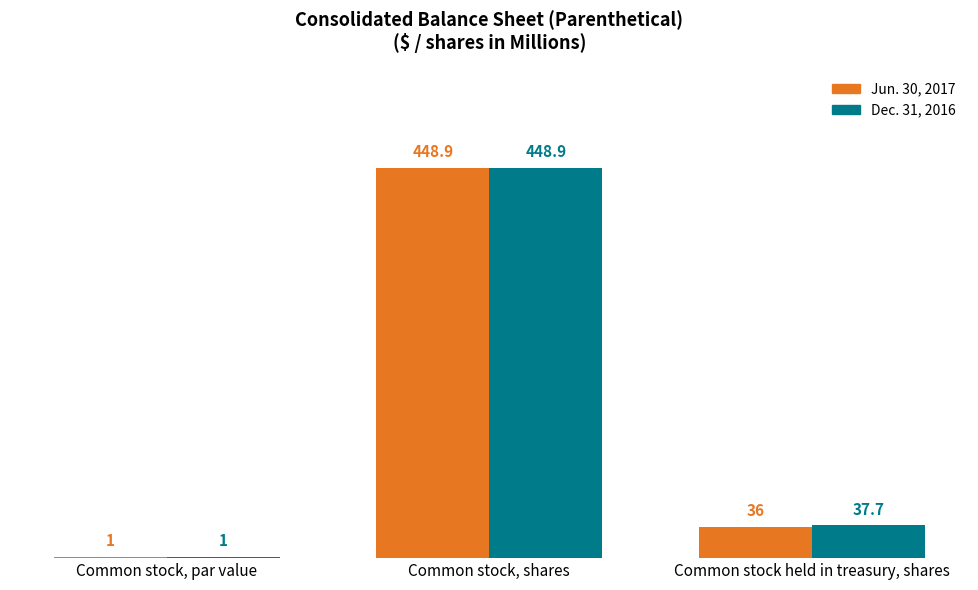

Where does the Dec. 31, 2016 series first go above 37?

Common stock, shares